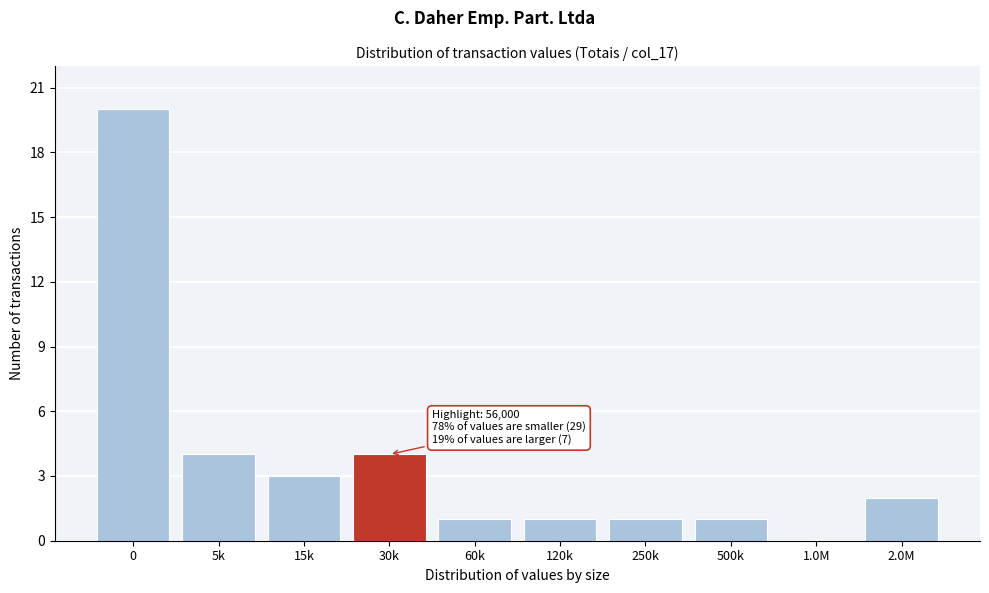

Reading left to right, what are all the values shown in this chart?

0=20	5k=4	15k=3	30k=4	60k=1	120k=1	250k=1	500k=1	1.0M=0	2.0M=2